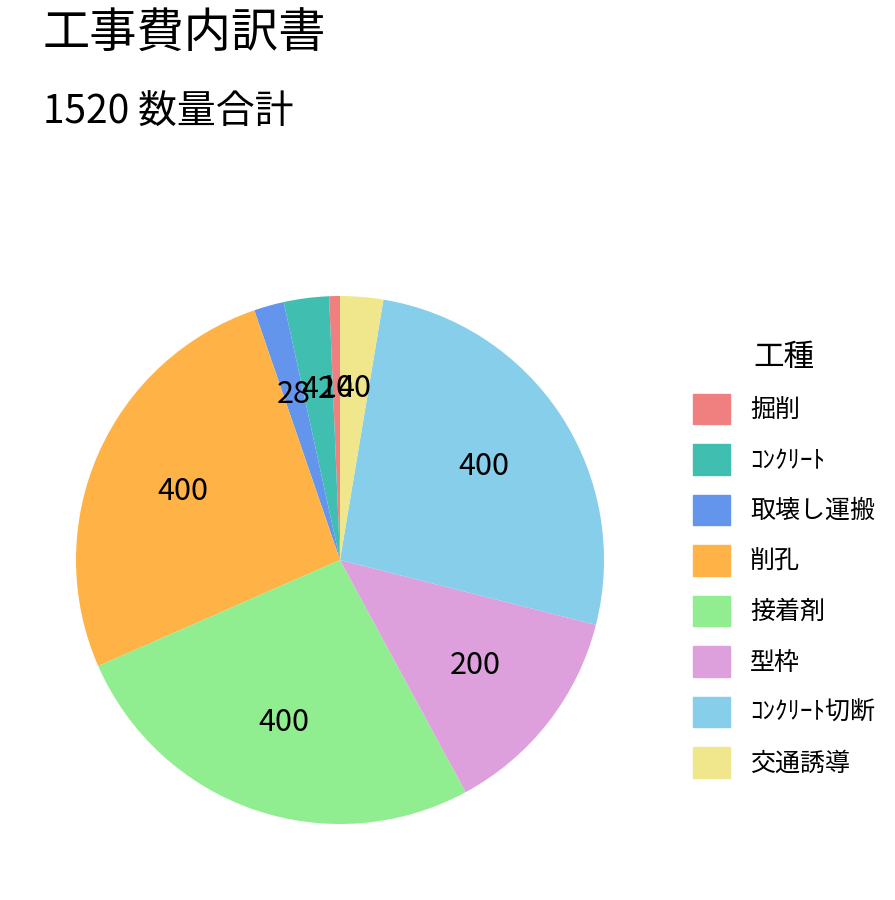

Does any single category account for the majority?

No